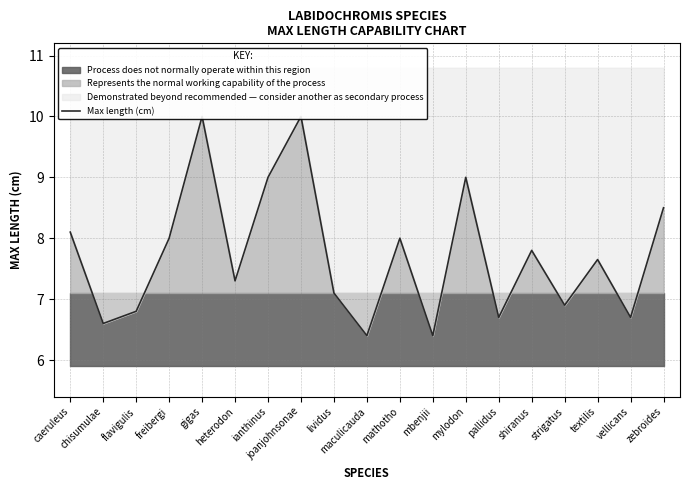

Reading right to left, list all the values displayed in this chart.

8.5	6.7	7.7	6.9	7.8	6.7	9.0	6.4	8.0	6.4	7.1	10.0	9.0	7.3	10.0	8.0	6.8	6.6	8.1